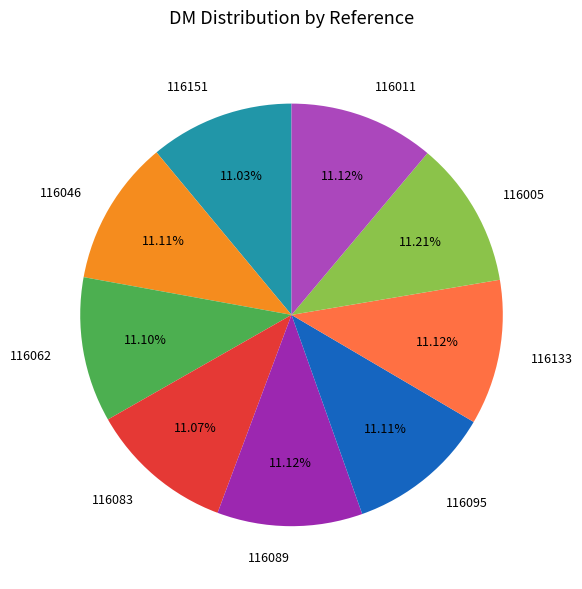

What percentage is NOT represented by 116062?

88.9%